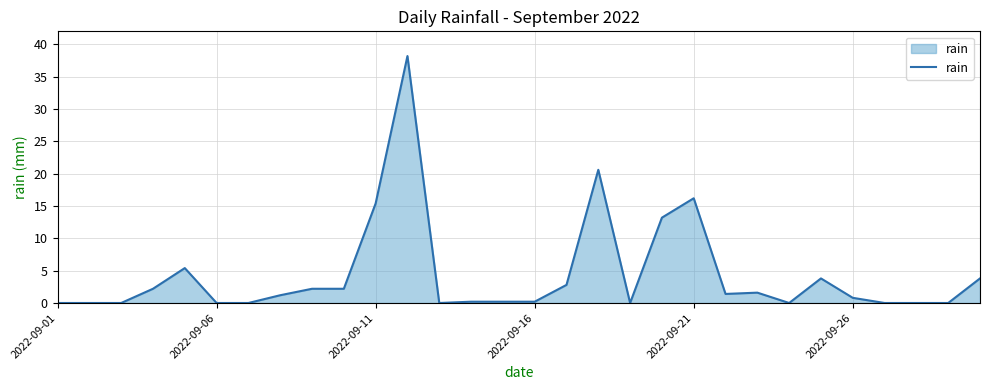

How many lines are shown in the chart?

1